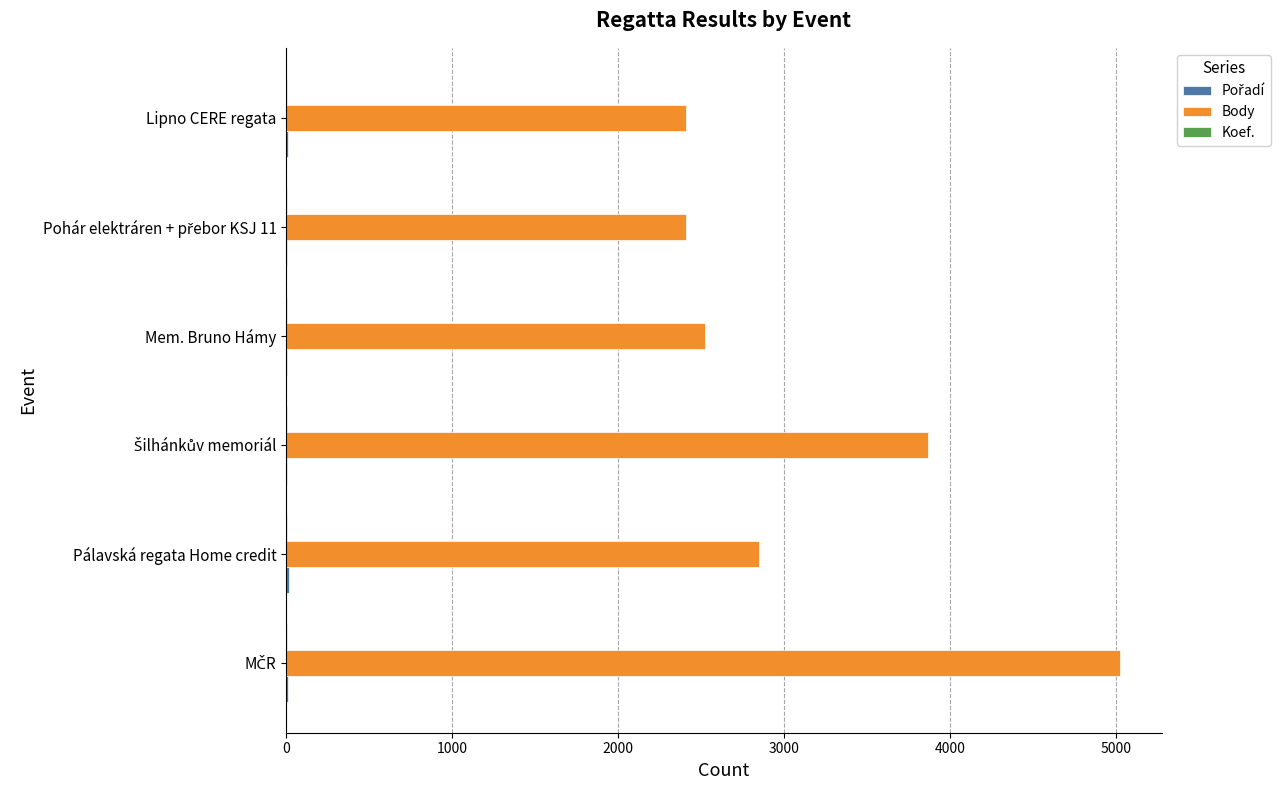

Which series has the widest spread of values?

Body